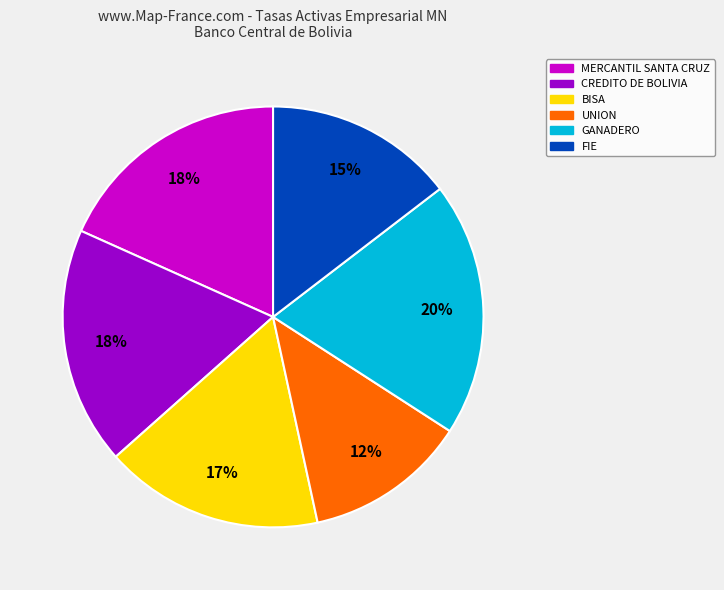

How many segments does this pie chart have?

6